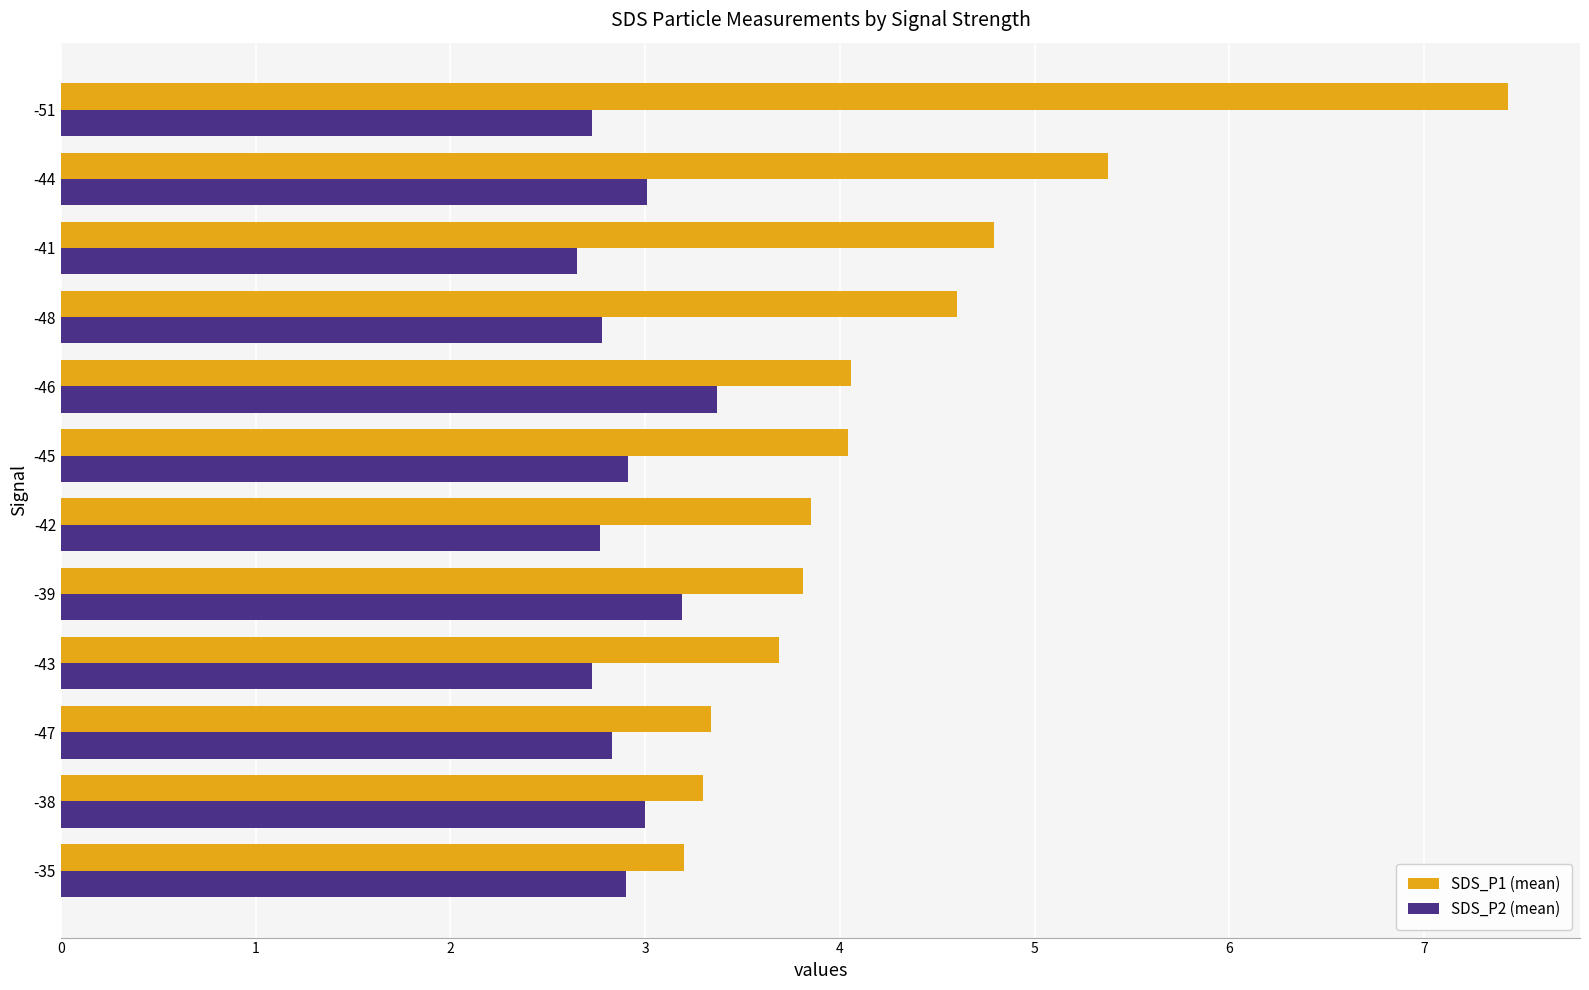

What are all the series names shown in the legend?

SDS_P1 (mean), SDS_P2 (mean)